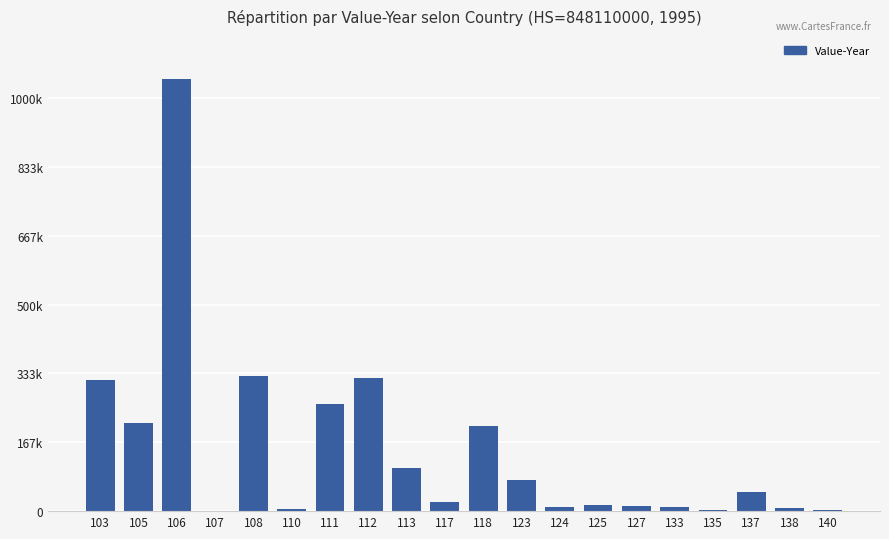

Are the bars horizontal?

No